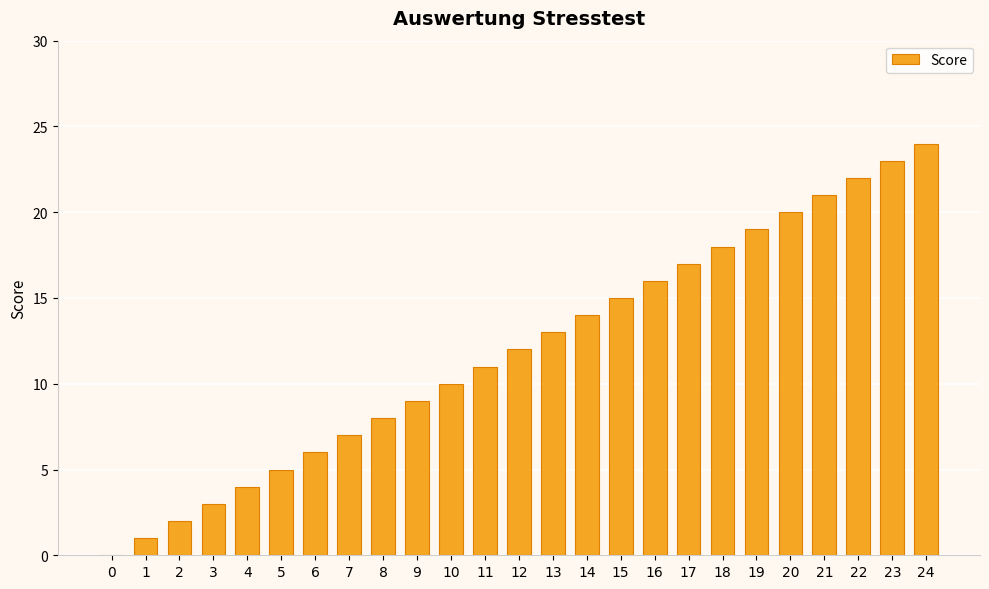

Approximately how many times larger is the value at 21 compared to 18?

1.2